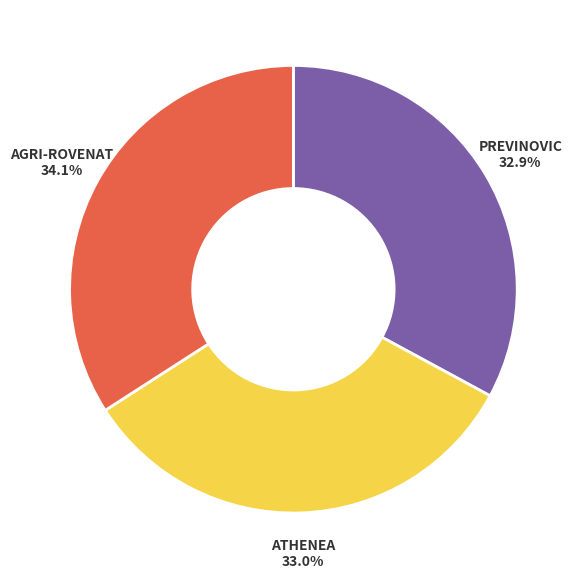

Which slice is the largest?

AGRI-ROVENAT